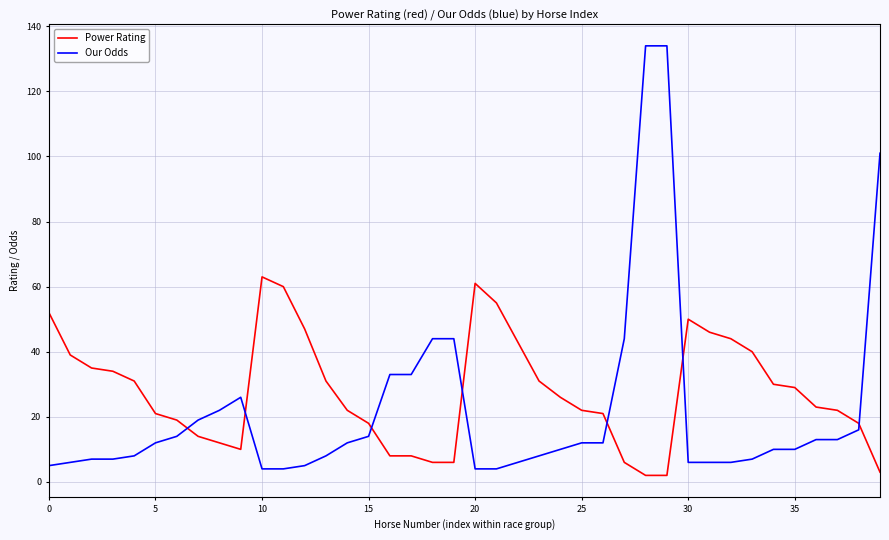

What is the difference between the maximum and minimum values in the Power Rating series?

61